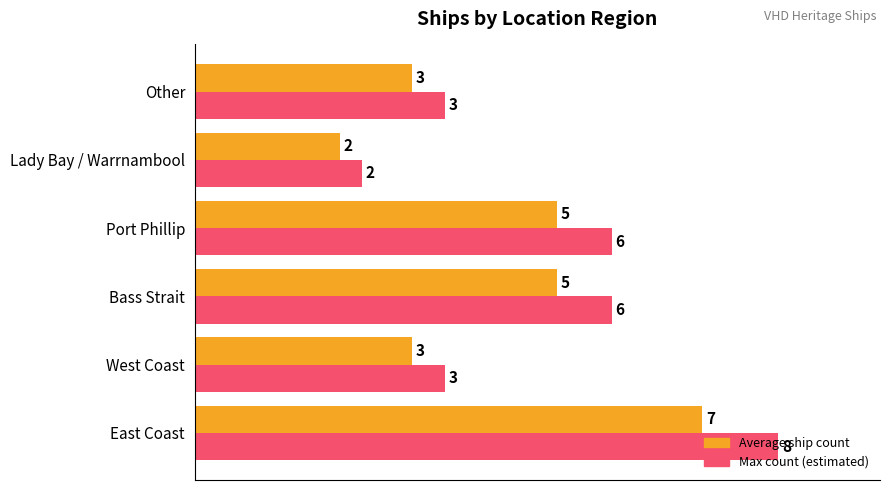

What is the smallest value displayed?

2.0